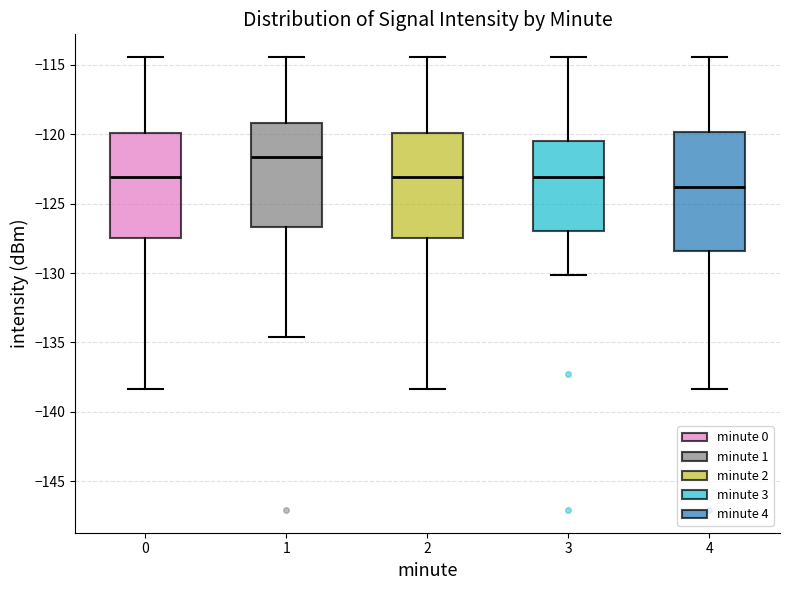

Which box is the tallest, from its lower edge to its upper edge?

4